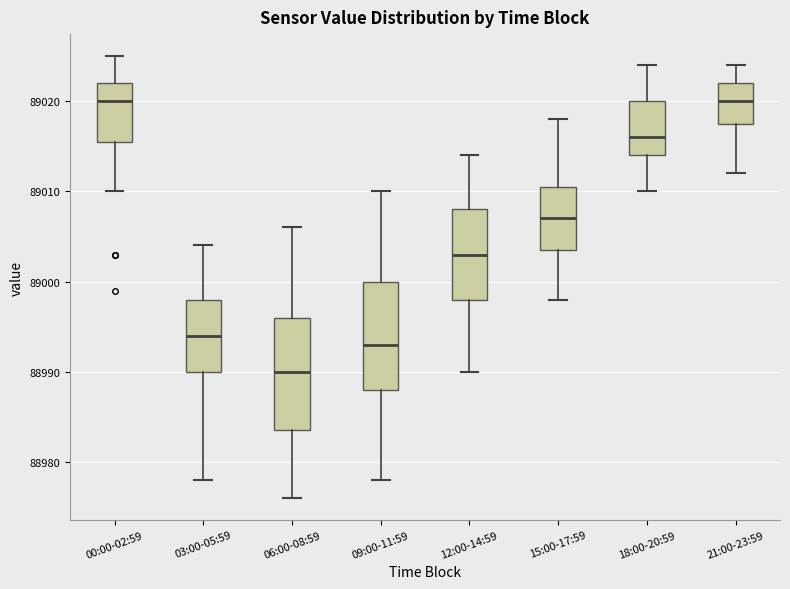

Reading left to right, transcribe this box plot: for each box, give where its median line is, the range the box spans, and where its two whiskers end, as read against the y-axis. The values are not printed on the chart, so give them approximately, as read against the axis.

00:00-02:59: median 89020, box 89016 to 89022, whiskers 89010 to 89025
03:00-05:59: median 88994, box 88990 to 88998, whiskers 88978 to 89004
06:00-08:59: median 88990, box 88984 to 88996, whiskers 88976 to 89006
09:00-11:59: median 88993, box 88988 to 89000, whiskers 88978 to 89010
12:00-14:59: median 89003, box 88998 to 89008, whiskers 88990 to 89014
15:00-17:59: median 89007, box 89004 to 89011, whiskers 88998 to 89018
18:00-20:59: median 89016, box 89014 to 89020, whiskers 89010 to 89024
21:00-23:59: median 89020, box 89018 to 89022, whiskers 89012 to 89024